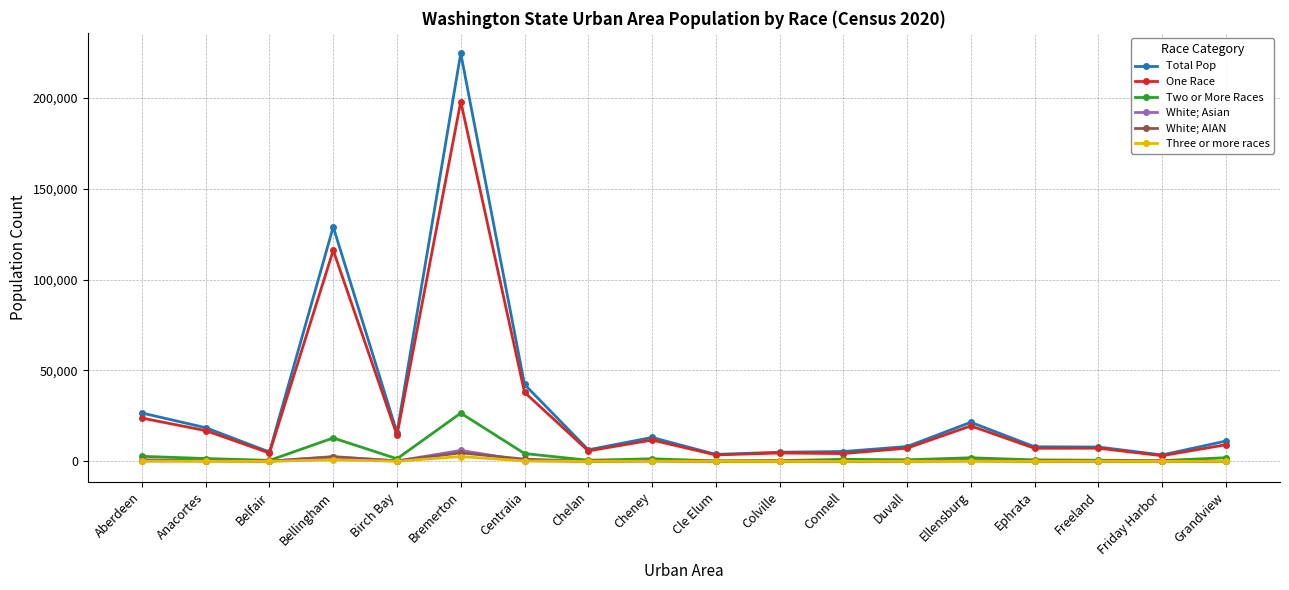

Where is the first local minimum for Total Pop?

Belfair